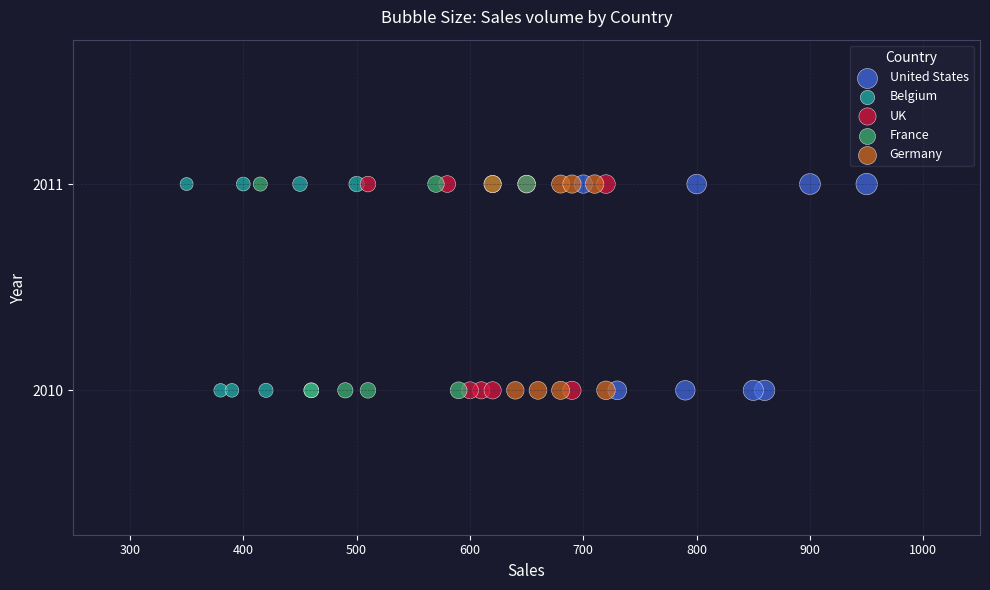

What are all the series names shown in the legend?

United States, Belgium, UK, France, Germany